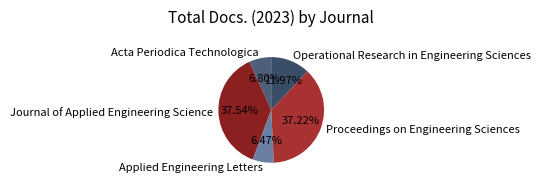

What is the total percentage of Proceedings on Engineering Sciences and Journal of Applied Engineering Science?

74.8%